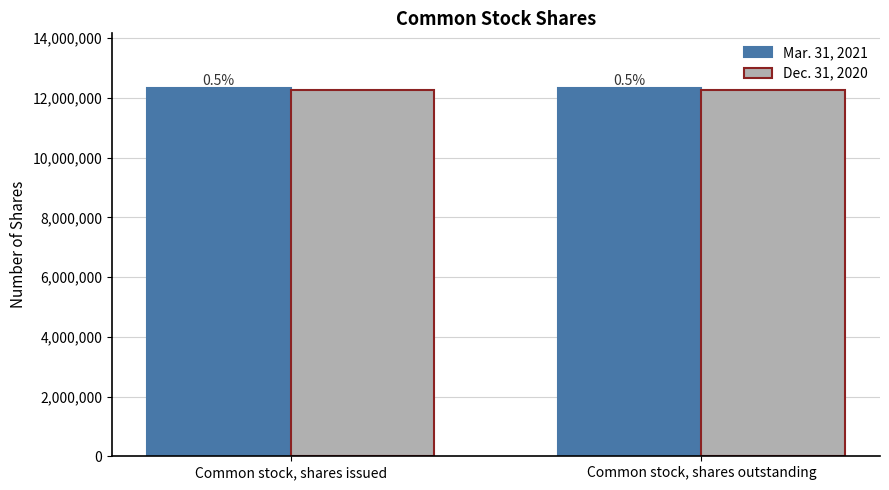

The value of Mar. 31, 2021 at Common stock, shares outstanding is 21445717. True or false?

False